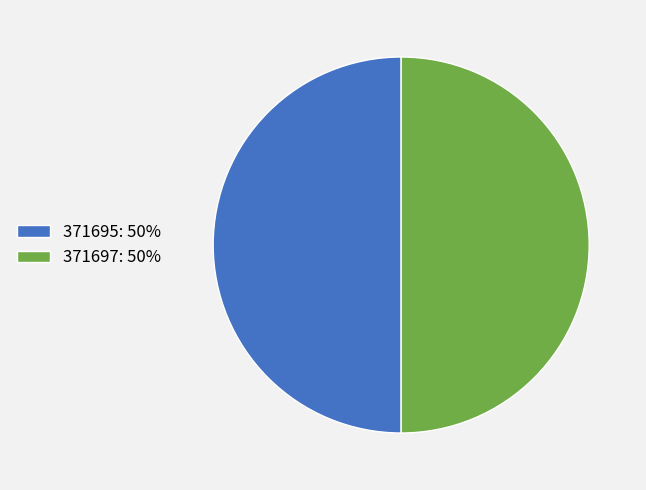

Is it true that 371697 is 37% of the pie?

False